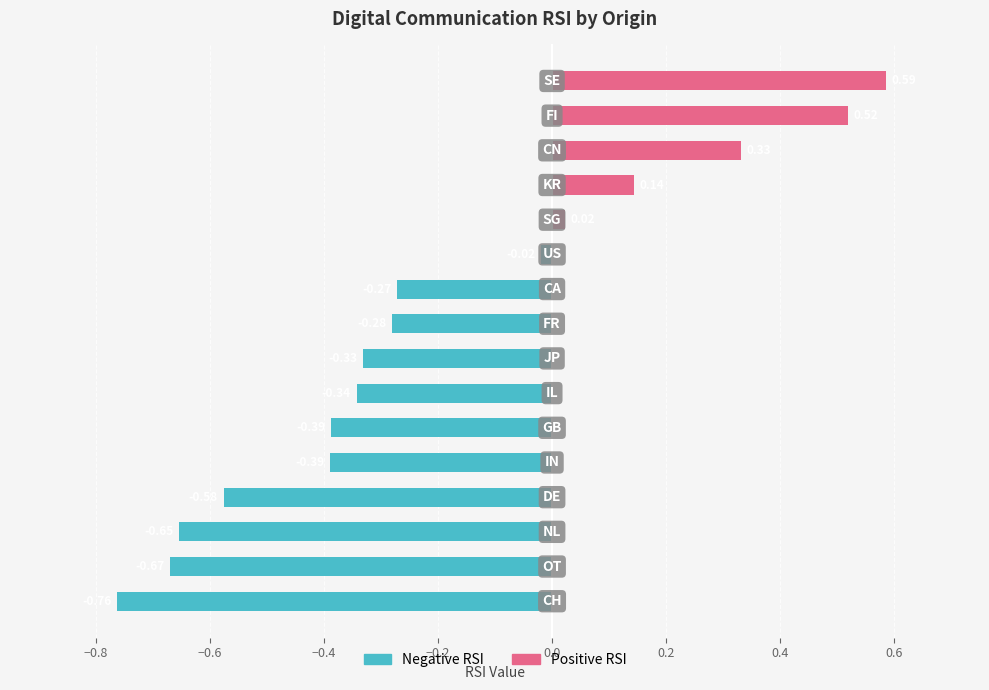

Which category has the lowest value across all series?

CH